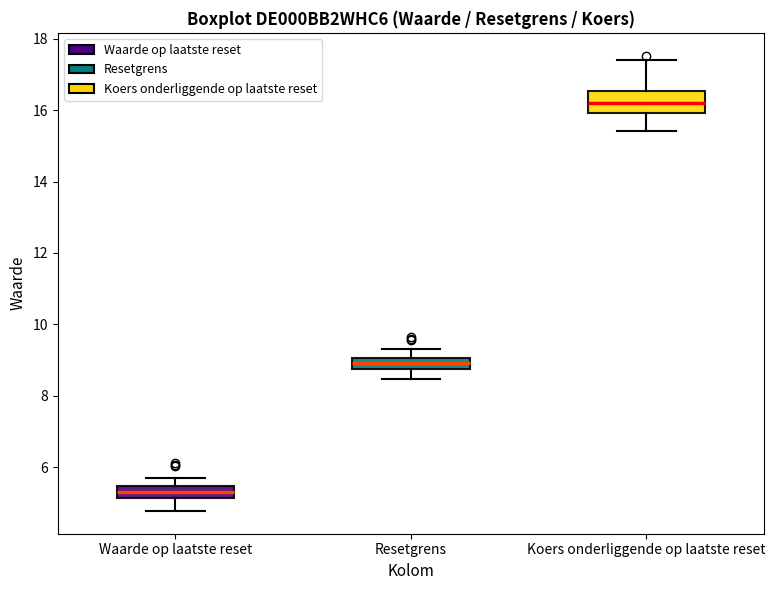

Where does the lower whisker of the box for Waarde op laatste reset end on the y-axis? The values are not printed on the chart, so give them approximately, as read against the axis.

4.8